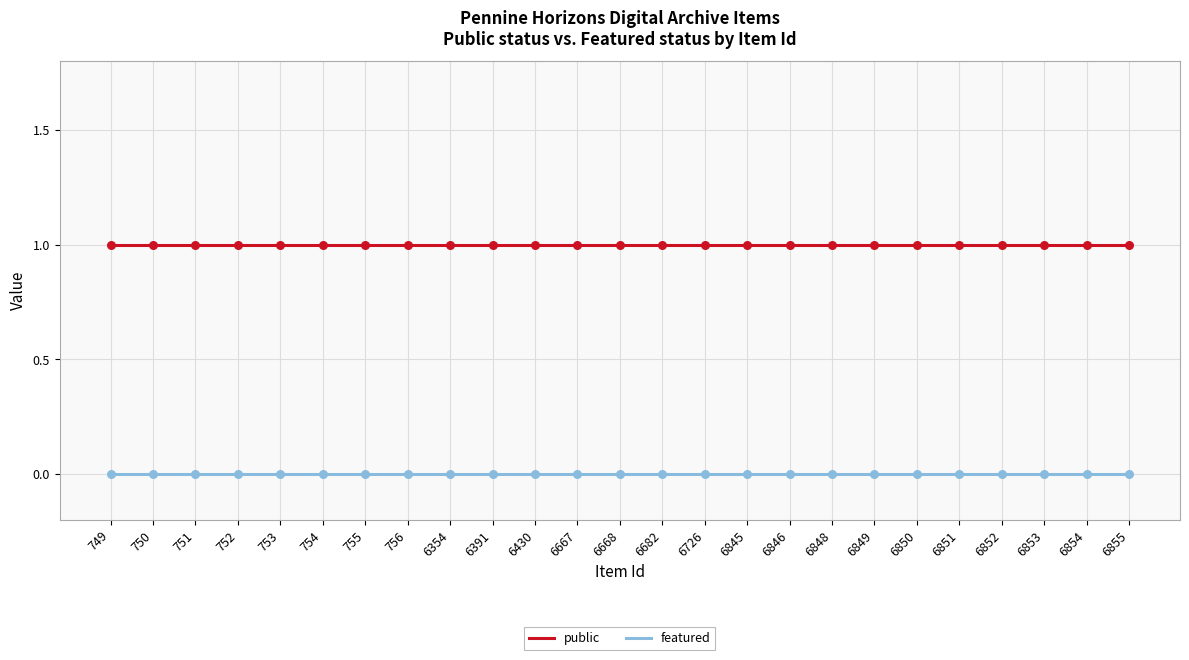

Which series has the largest total across all categories?

public